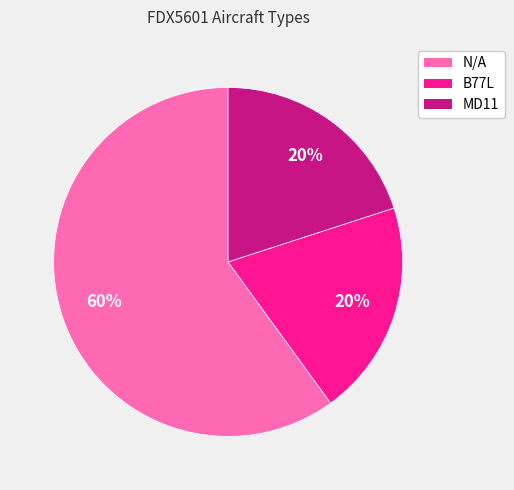

Which slice is the largest?

N/A